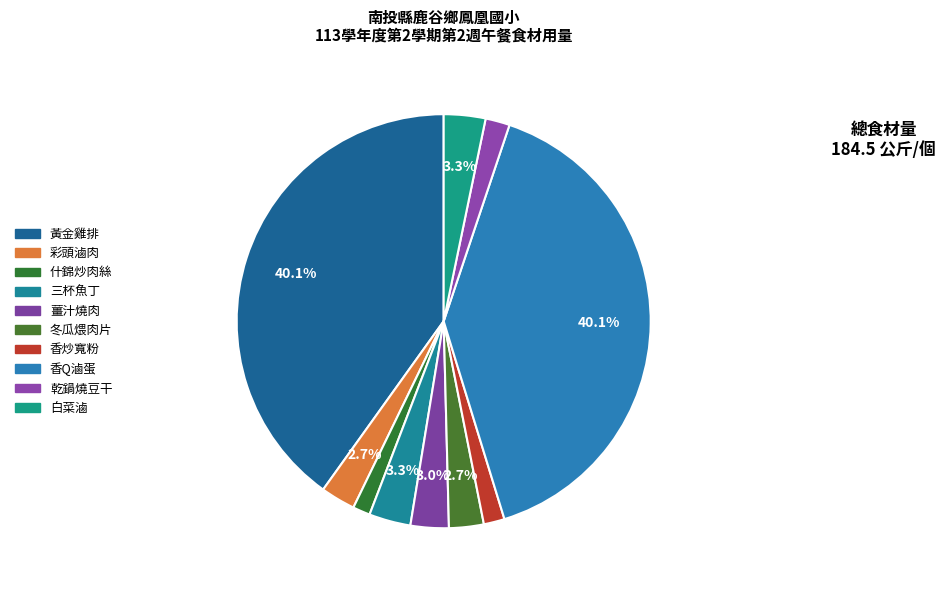

How many segments does this pie chart have?

10